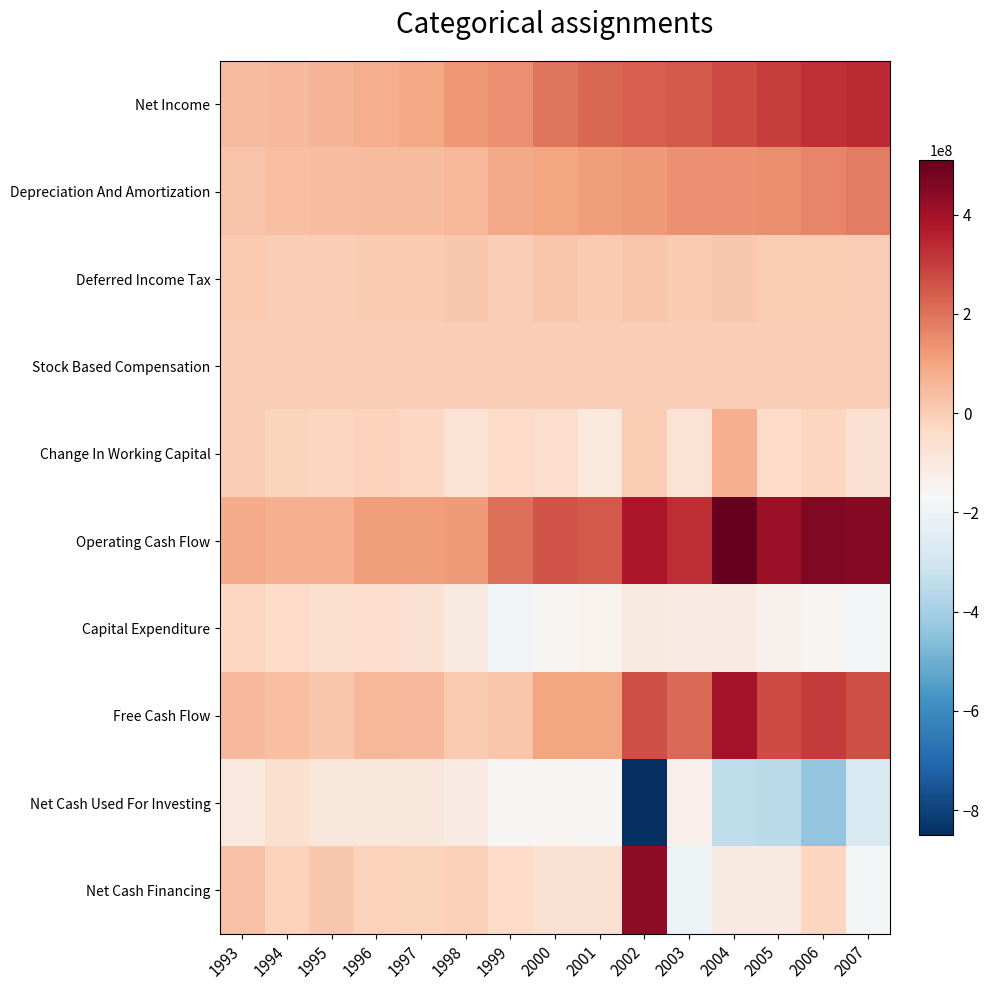

Between 1997 and 2001, which is larger?

2001